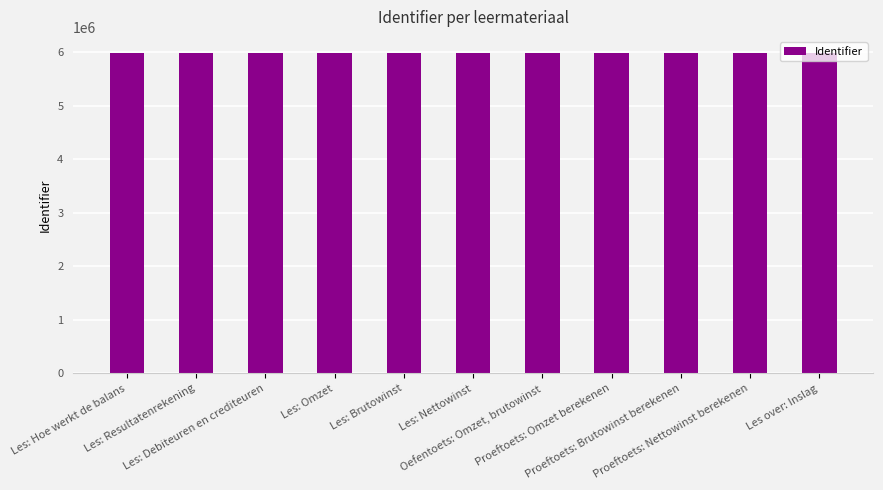

What is the minimum value shown in the chart?

5985595